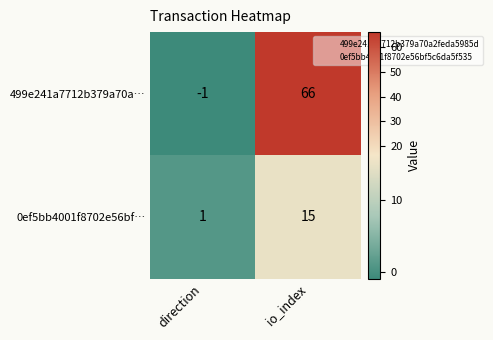

How many negative values does the 499e241a7712b379a70a… series have?

1